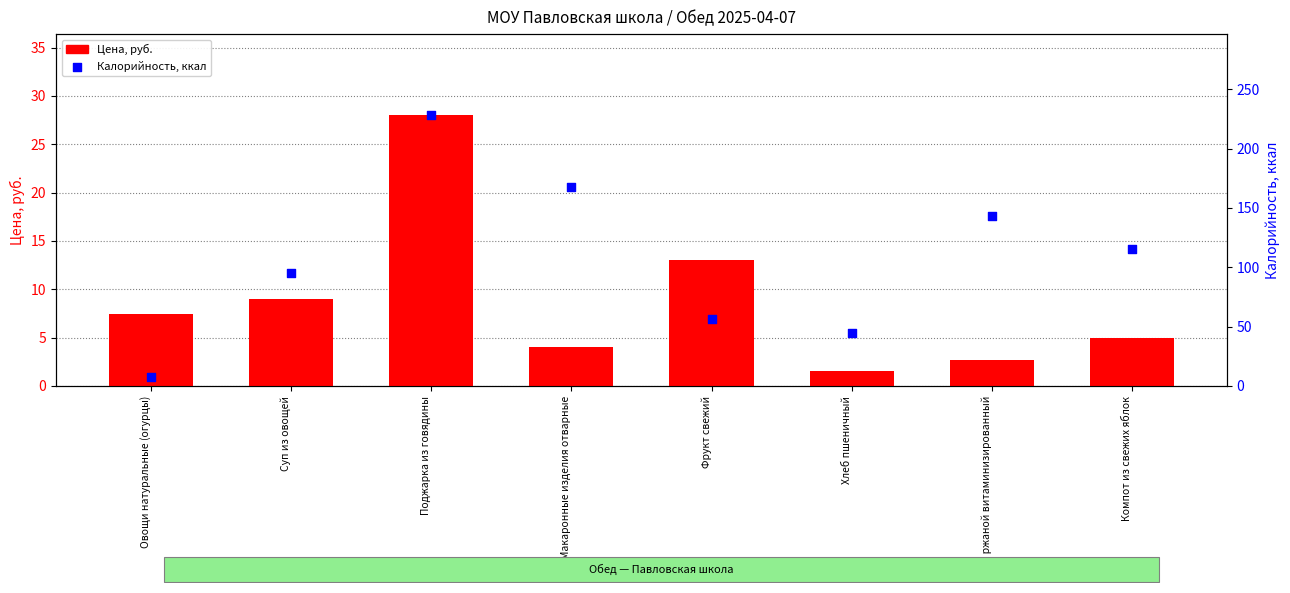

Which series reaches the minimum Y coordinate?

Цена, руб.